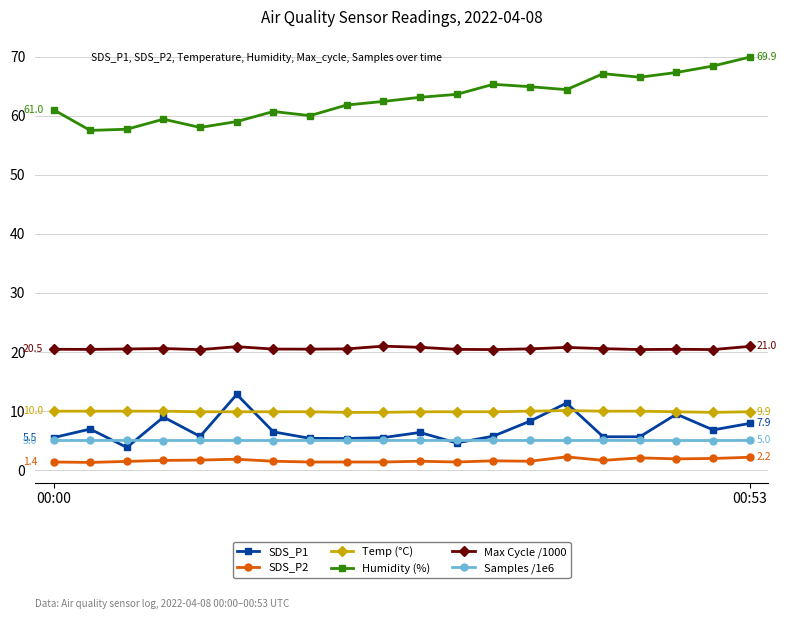

How many lines are shown in the chart?

6